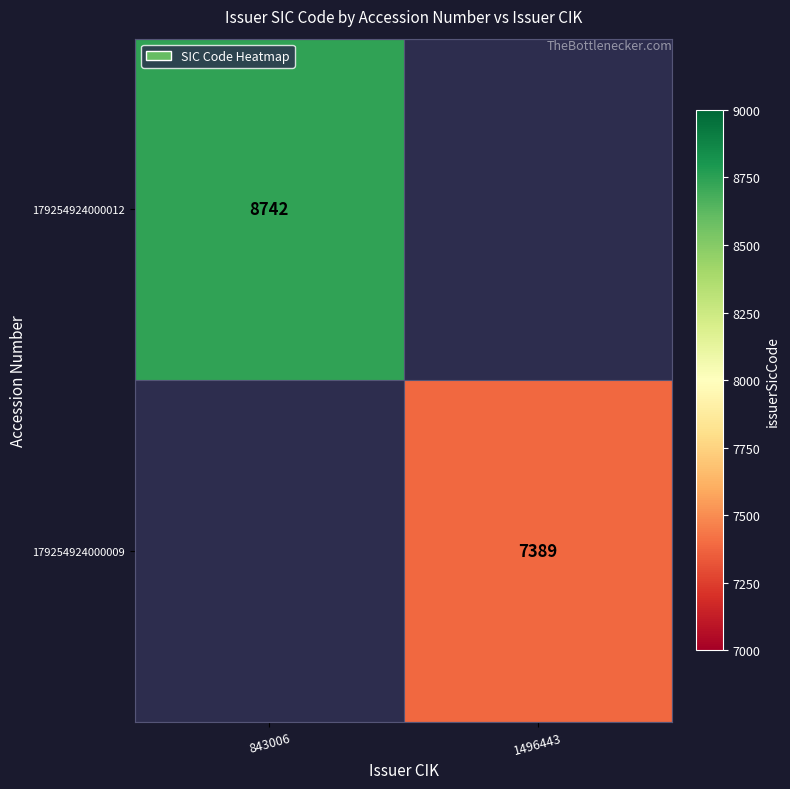

True or false: 179254924000012 has a value of 8742 at 843006.

True